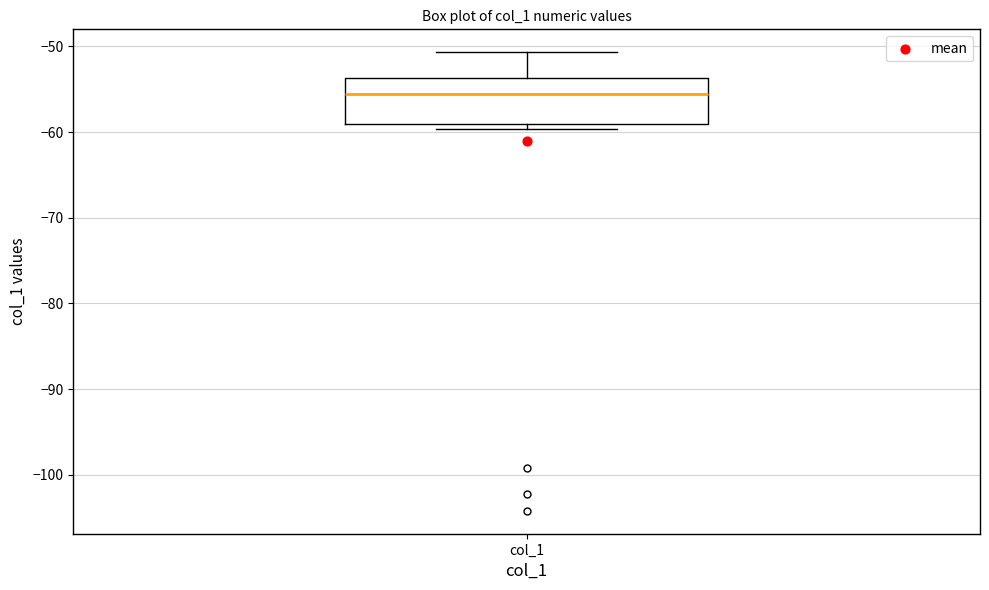

Transcribe this box plot: give where the median line is, the range the box spans, and where the two whiskers end, as read against the y-axis. The values are not printed on the chart, so give them approximately, as read against the axis.

median -56, box -59 to -54, whiskers -60 to -51